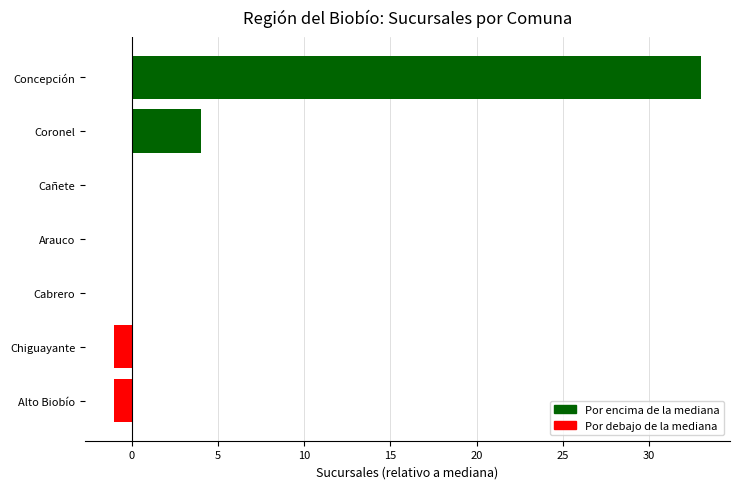

What is the greatest value displayed?

33